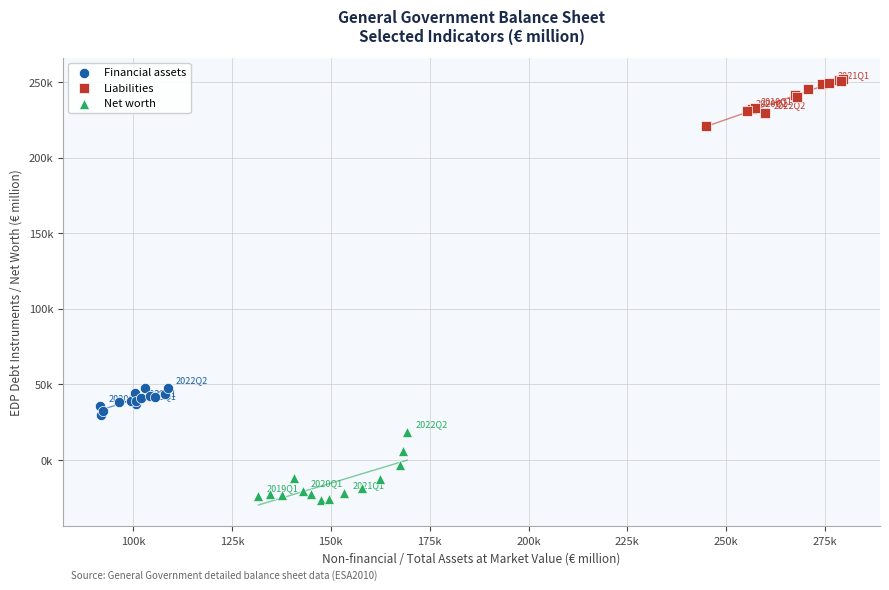

What are all the series names shown in the legend?

Financial assets, Liabilities, Net worth